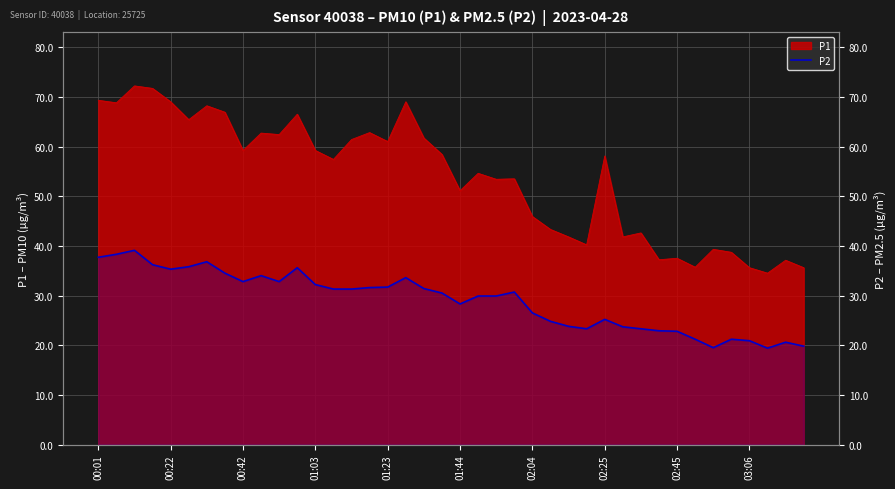

Is it true that the value at 01:44 is 39.5?

False